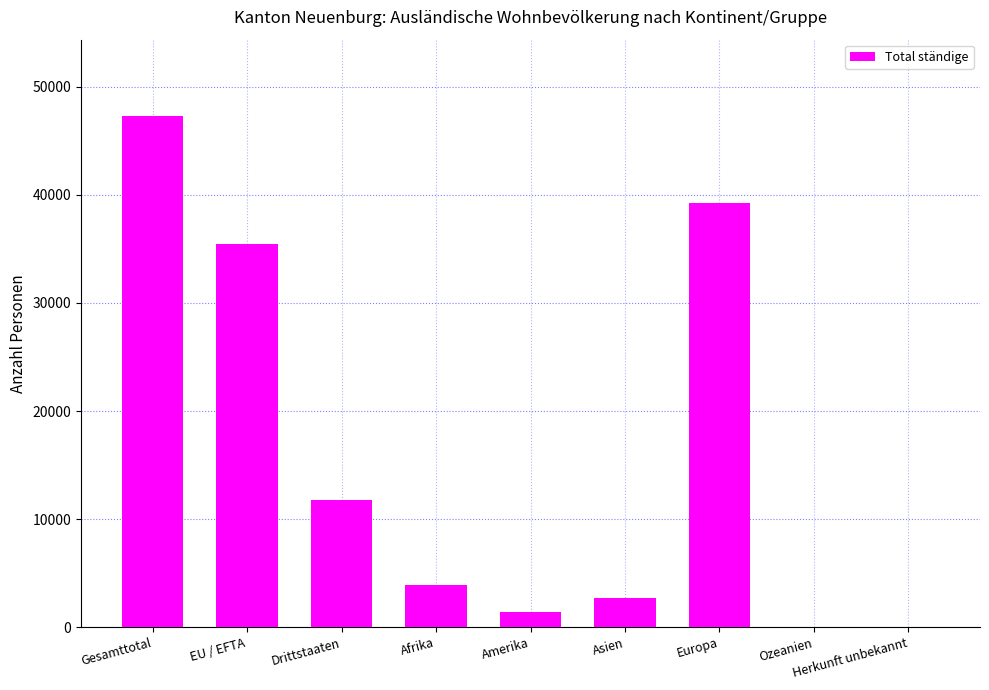

What value does the data have at Gesamttotal, to the nearest 100?

47300